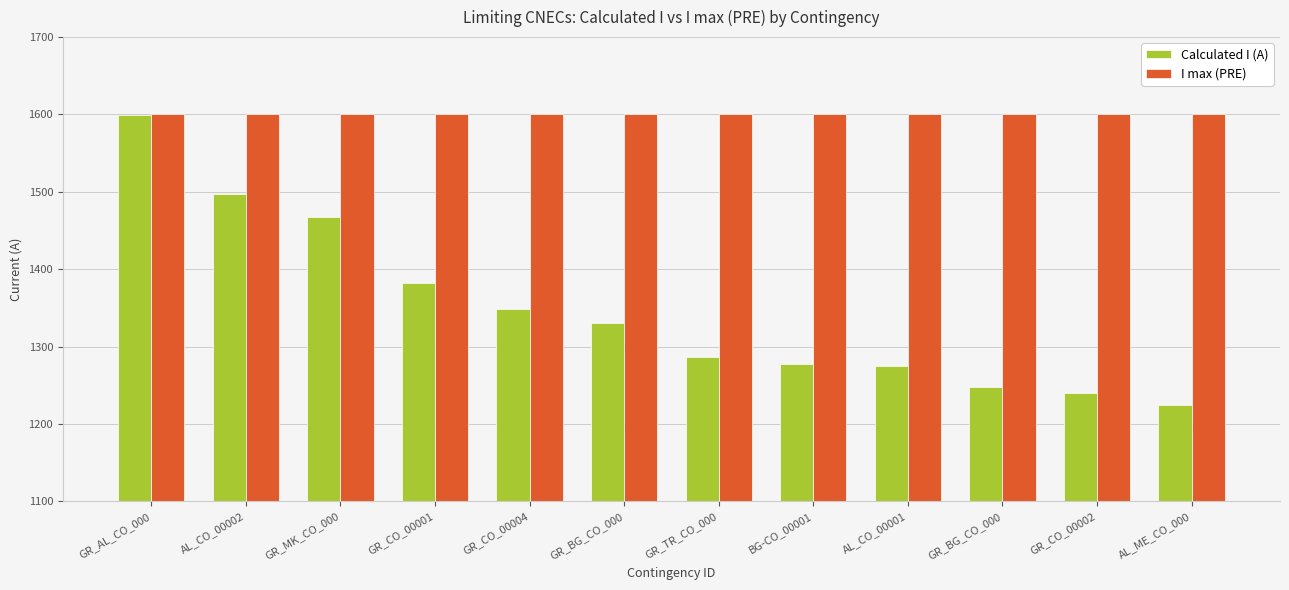

What are all the series names shown in the legend?

Calculated I (A), I max (PRE)